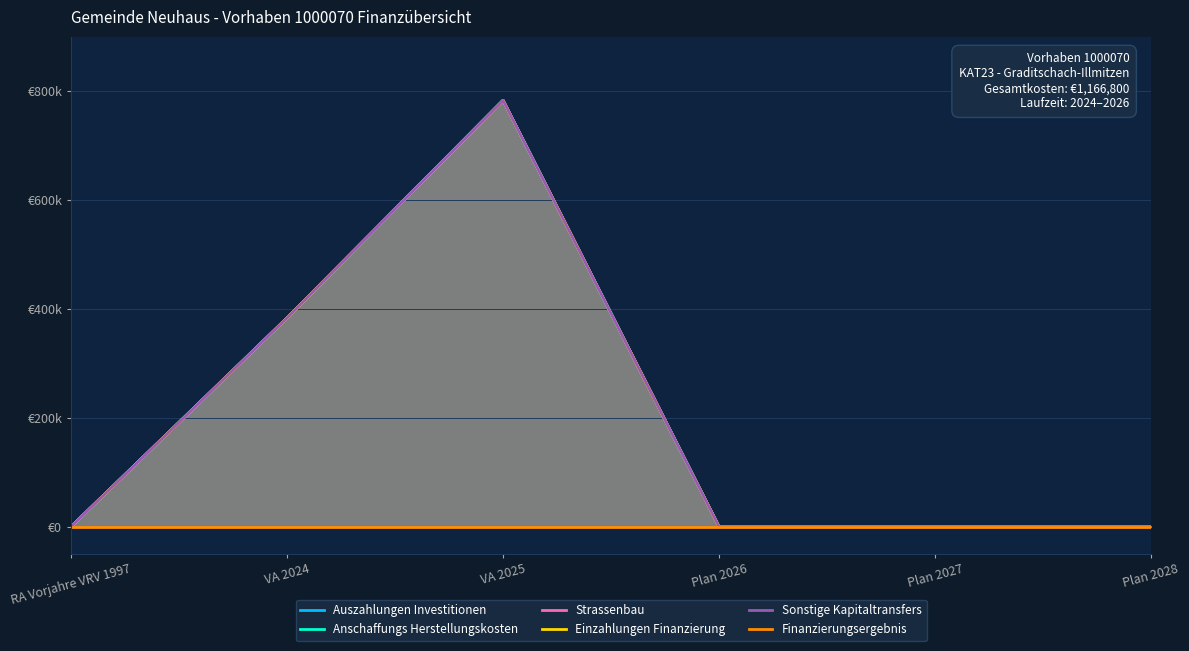

Reading right to left, what are all the values shown in this chart?

Auszahlungen Investitionen: Plan 2028=0	Plan 2027=0	Plan 2026=0	VA 2025=783300	VA 2024=383500	RA Vorjahre VRV 1997=0
Anschaffungs Herstellungskosten: Plan 2028=0	Plan 2027=0	Plan 2026=0	VA 2025=783300	VA 2024=383500	RA Vorjahre VRV 1997=0
Strassenbau: Plan 2028=0	Plan 2027=0	Plan 2026=0	VA 2025=783300	VA 2024=383500	RA Vorjahre VRV 1997=0
Einzahlungen Finanzierung: Plan 2028=0	Plan 2027=0	Plan 2026=0	VA 2025=783300	VA 2024=383500	RA Vorjahre VRV 1997=0
Sonstige Kapitaltransfers: Plan 2028=0	Plan 2027=0	Plan 2026=0	VA 2025=783300	VA 2024=383500	RA Vorjahre VRV 1997=0
Finanzierungsergebnis: Plan 2028=0	Plan 2027=0	Plan 2026=0	VA 2025=0	VA 2024=0	RA Vorjahre VRV 1997=0